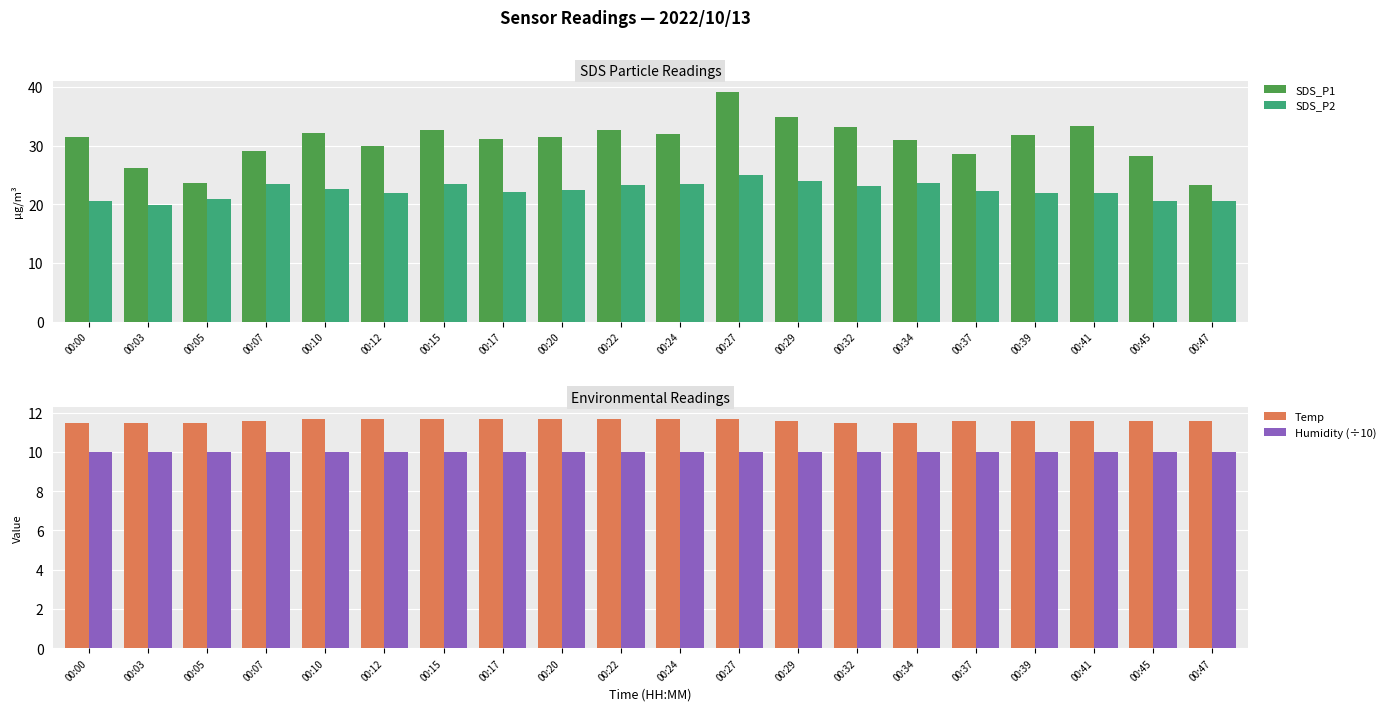

List the series in order of their peak value, lowest first.

Humidity (÷10), Temp, SDS_P2, SDS_P1